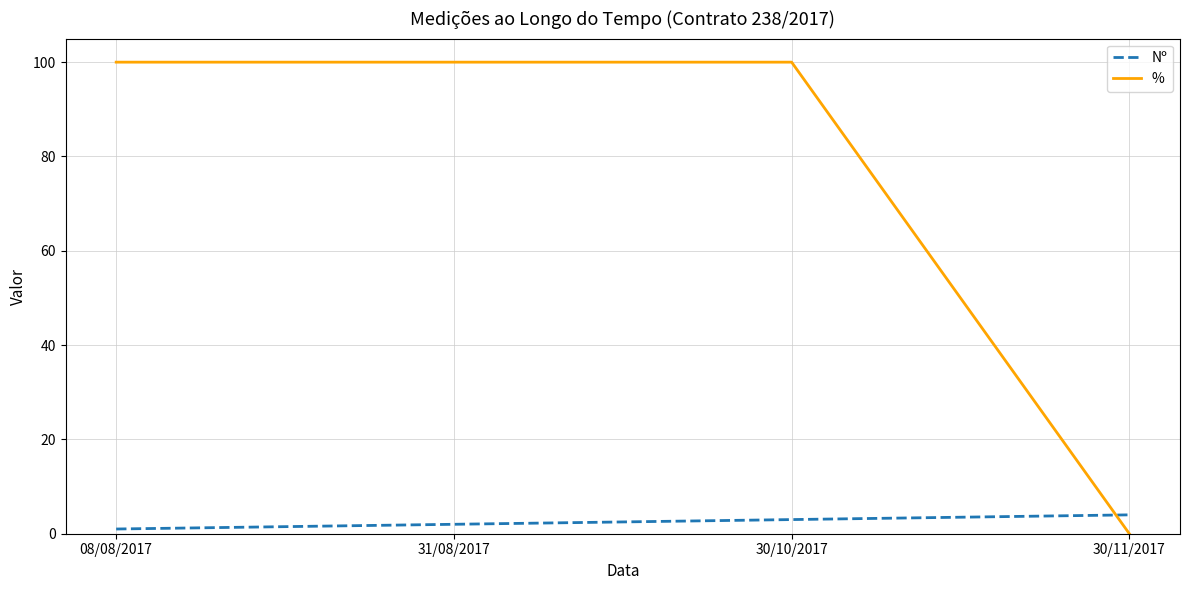

Is this an area chart (filled region under the line)?

No